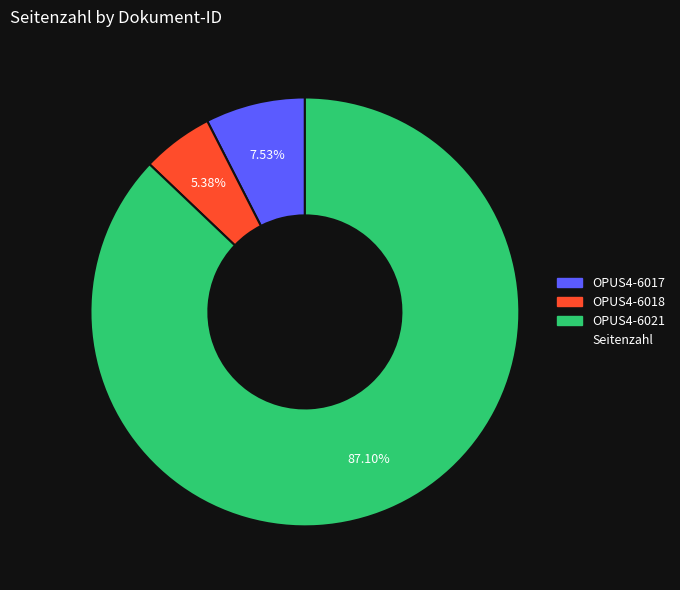

Does any single category account for the majority?

Yes